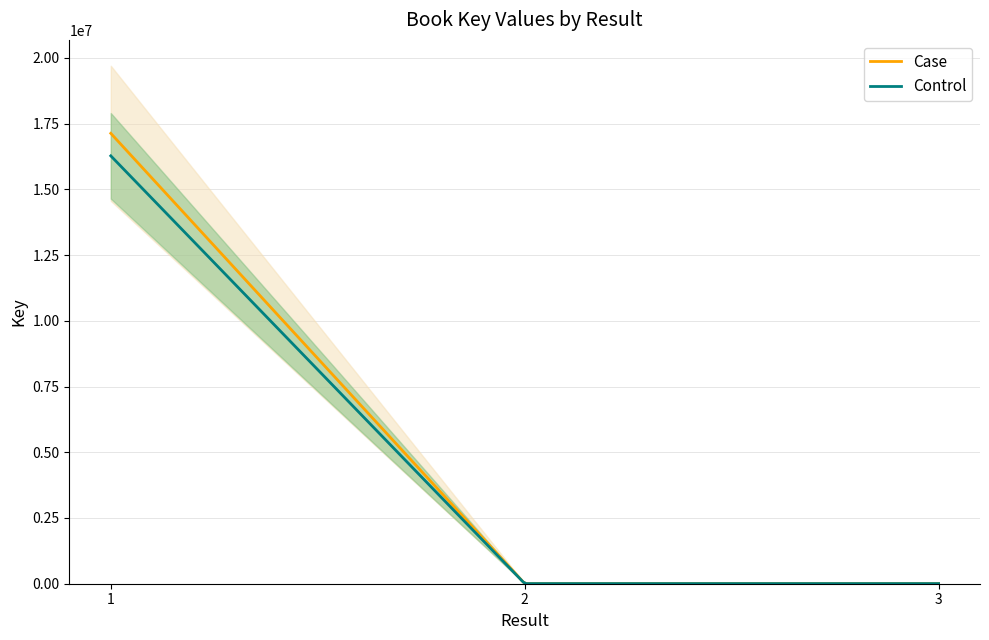

The Key series shows 7796 at 3. True or false?

False